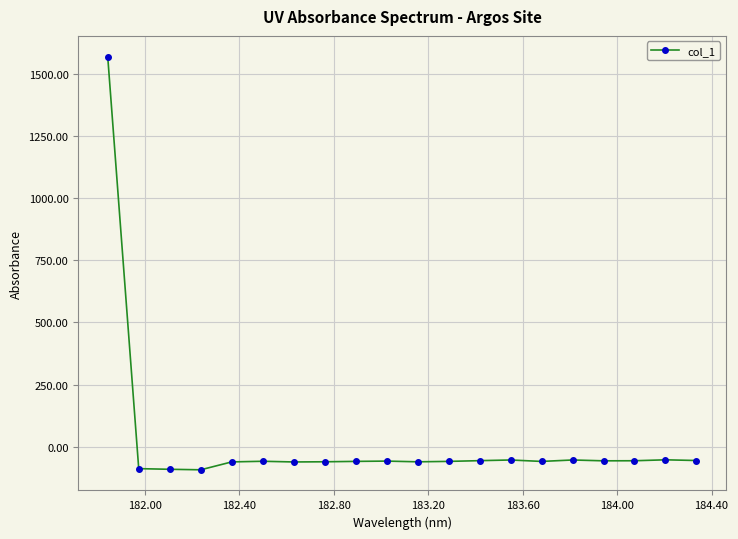

What is the greatest value displayed?

1571.0